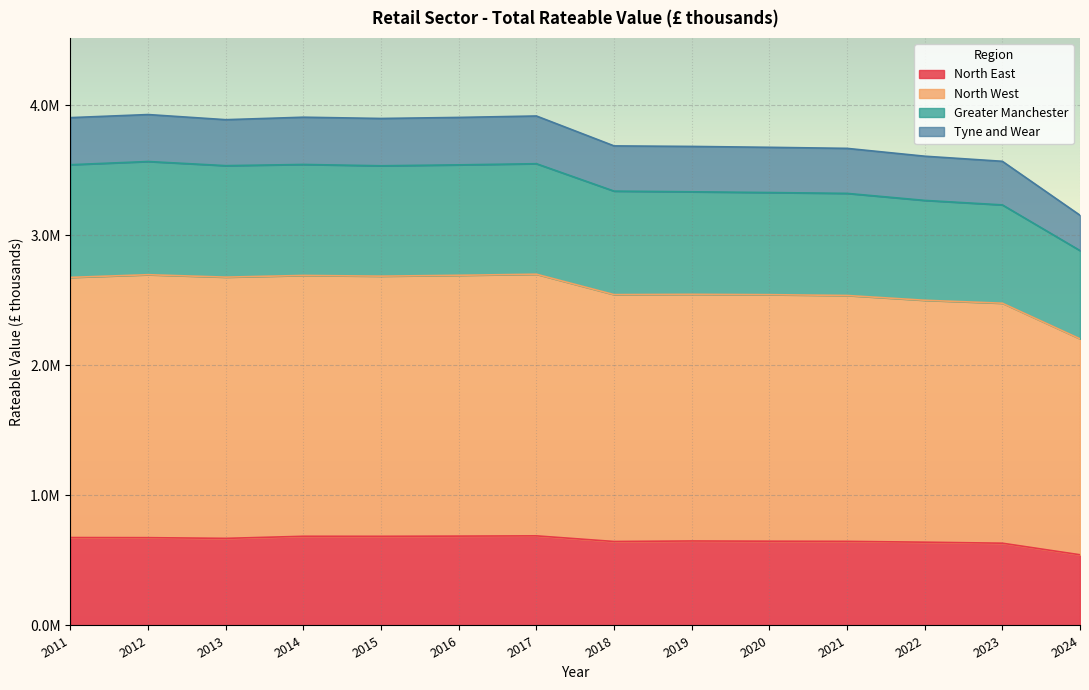

List the labels in order of Greater Manchester value, smallest first.

2024, 2023, 2022, 2021, 2020, 2019, 2018, 2013, 2015, 2011, 2016, 2014, 2017, 2012